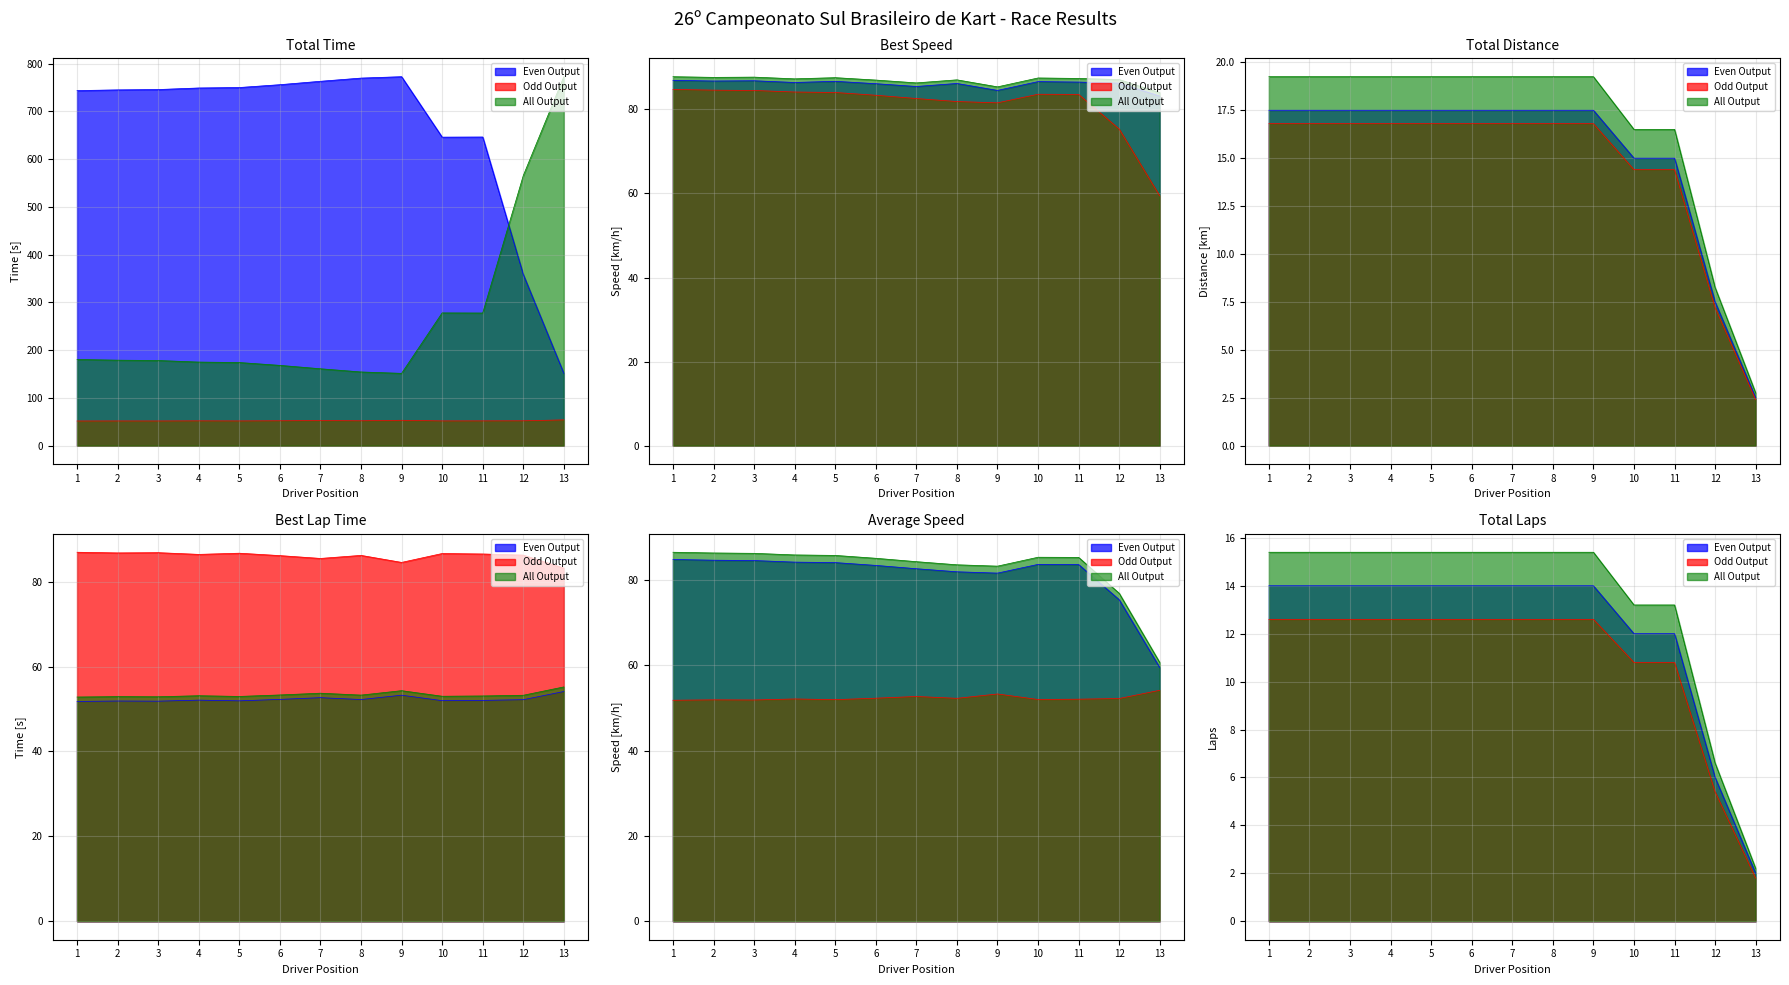

Is it true that Total Laps equals 7.4 at 2?

False